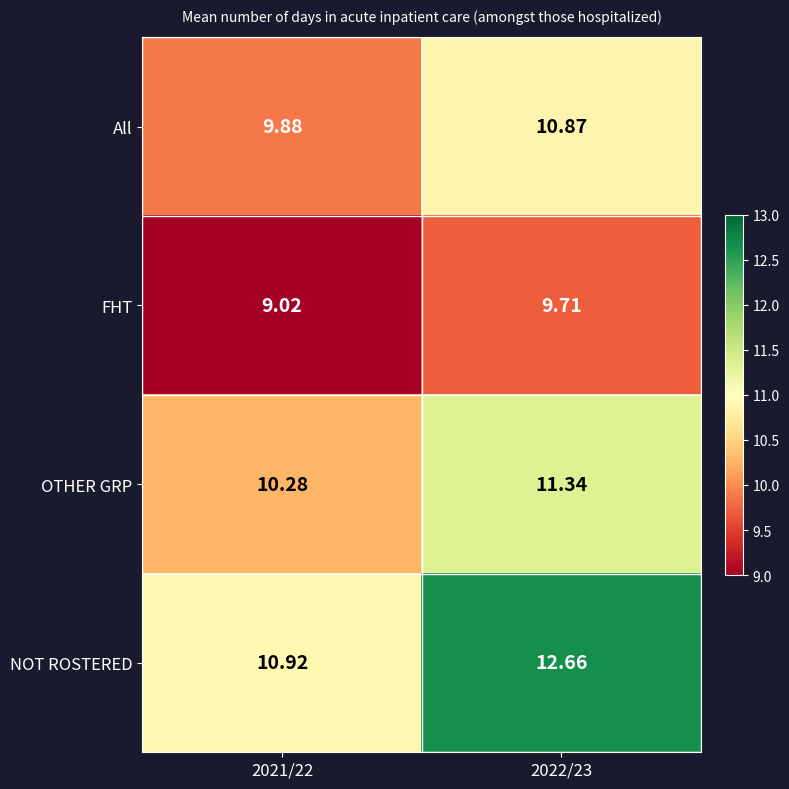

Which series has the widest spread of values?

NOT ROSTERED